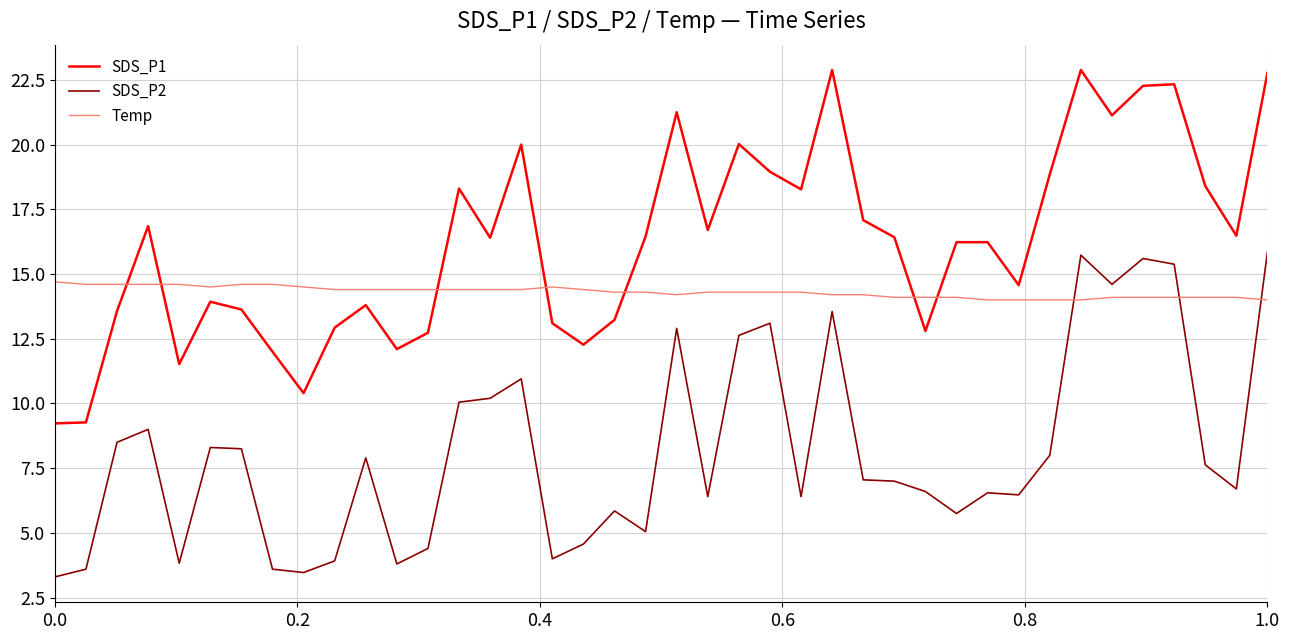

How many lines are shown in the chart?

3